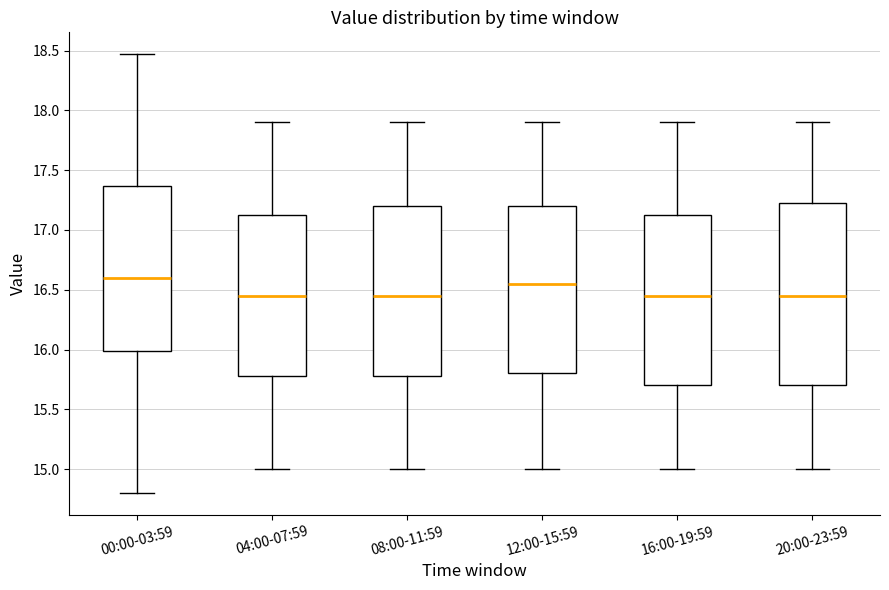

Comparing the boxes themselves (not the whiskers), which one is the tallest?

20:00-23:59